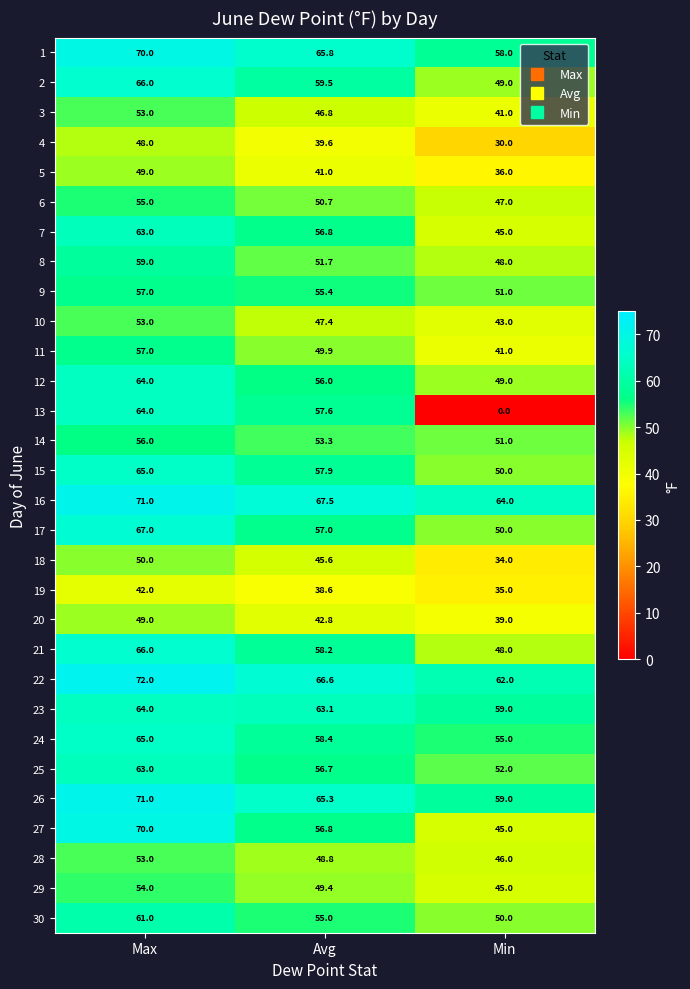

What is the total value across all series at Avg?

1619.2